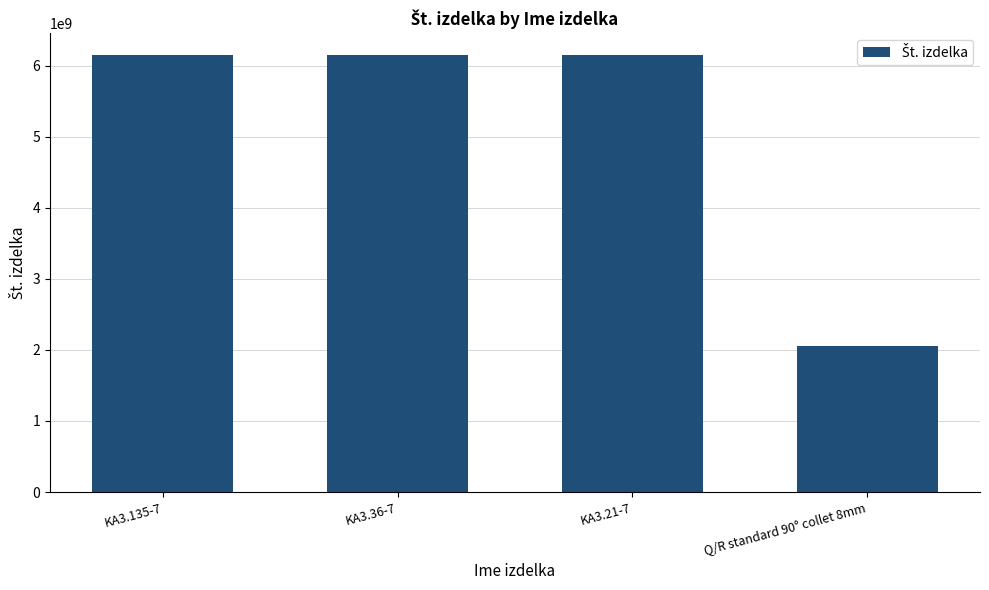

What is the label of the 2nd bar from the left?

KA3.36-7